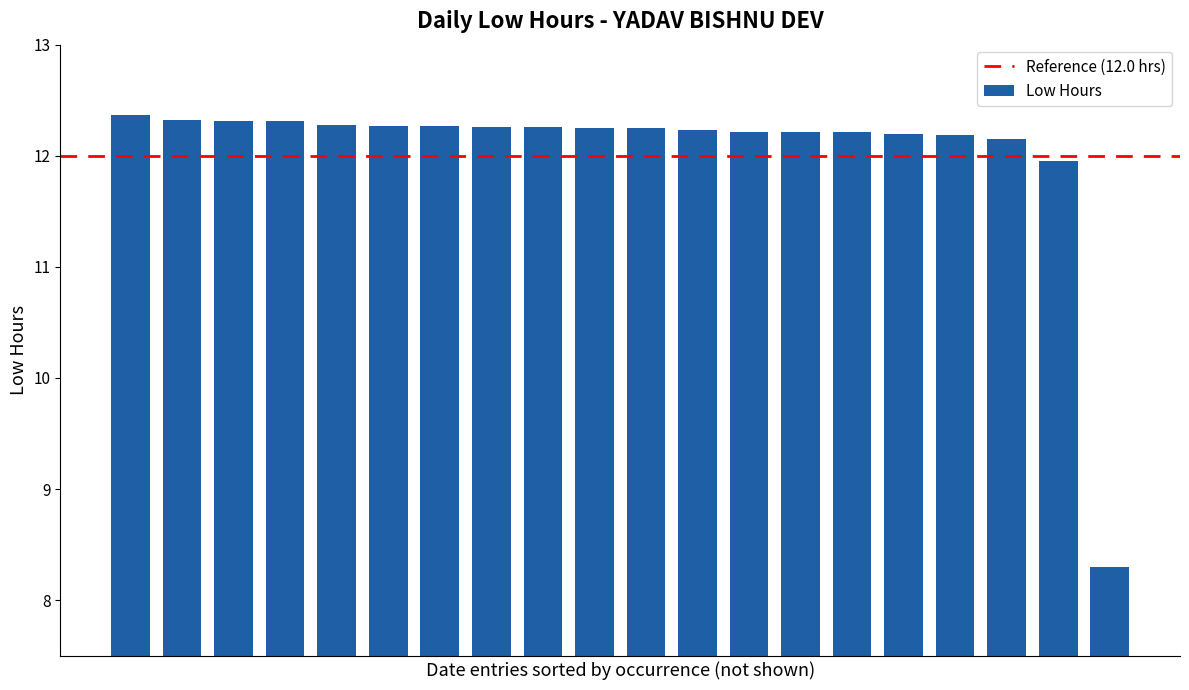

How many bars are there in total?

20